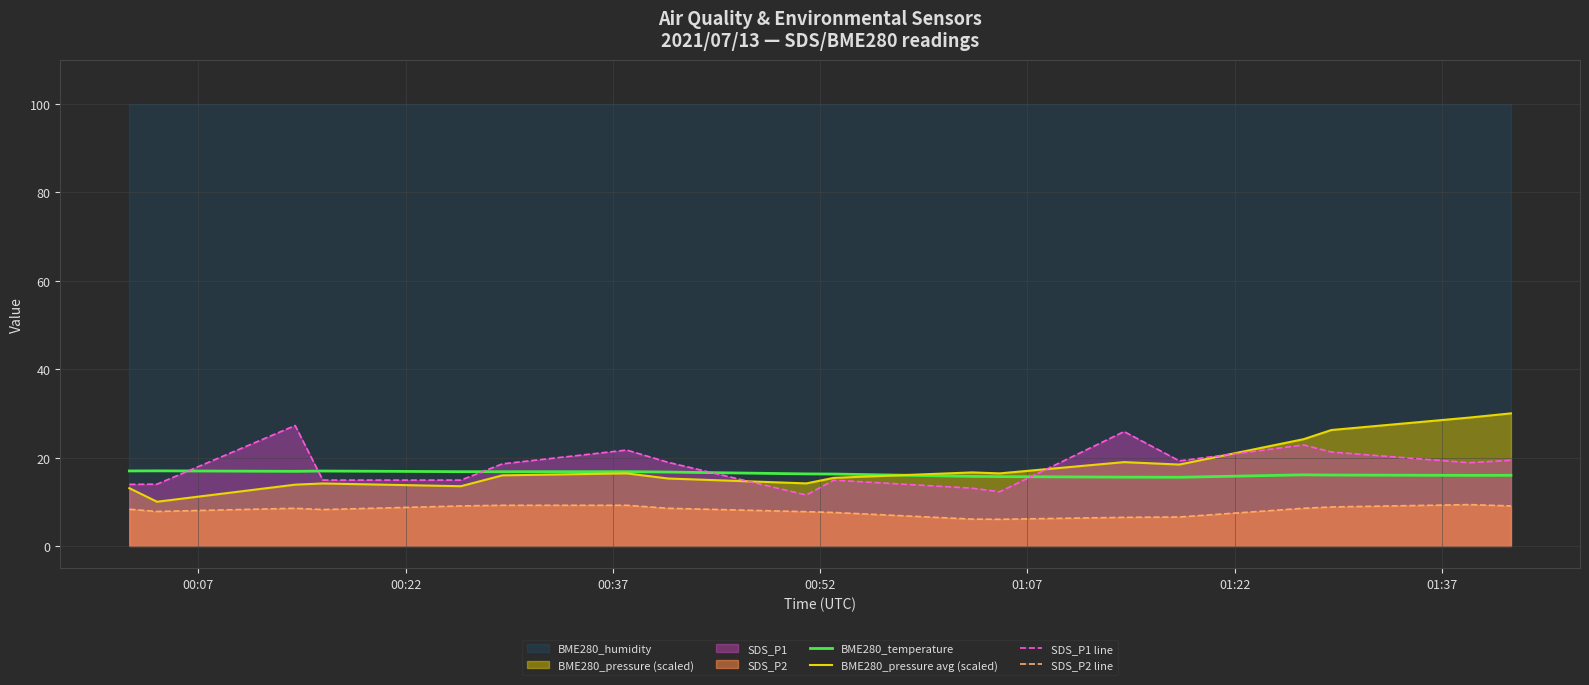

True or false: SDS_P1 line and SDS_P2 line intersect in this chart.

False